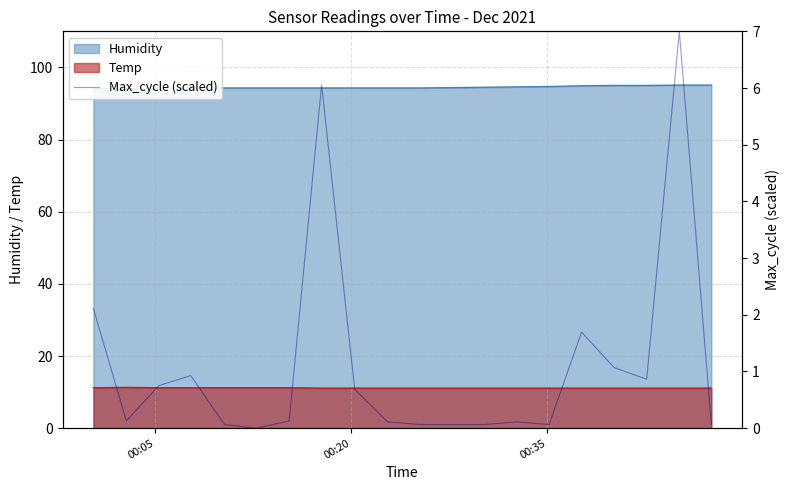

What is the lowest value of the Temp series?

11.1